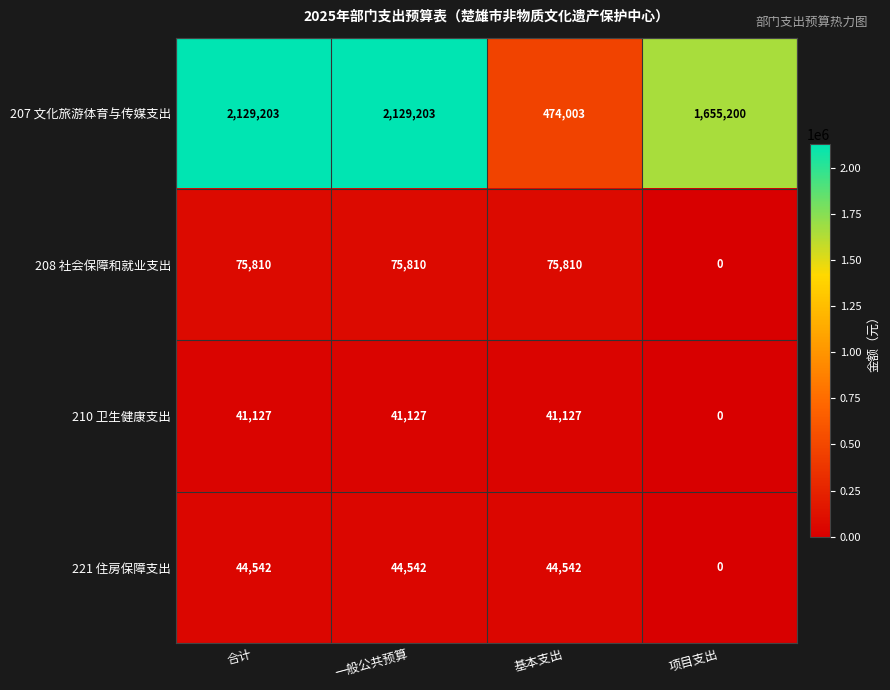

Reading right to left, transcribe all the data shown in this chart.

207 文化旅游体育与传媒支出: 1655200	474003	2129203	2129203
208 社会保障和就业支出: 0	75810	75810	75810
210 卫生健康支出: 0	41127	41127	41127
221 住房保障支出: 0	44542	44542	44542